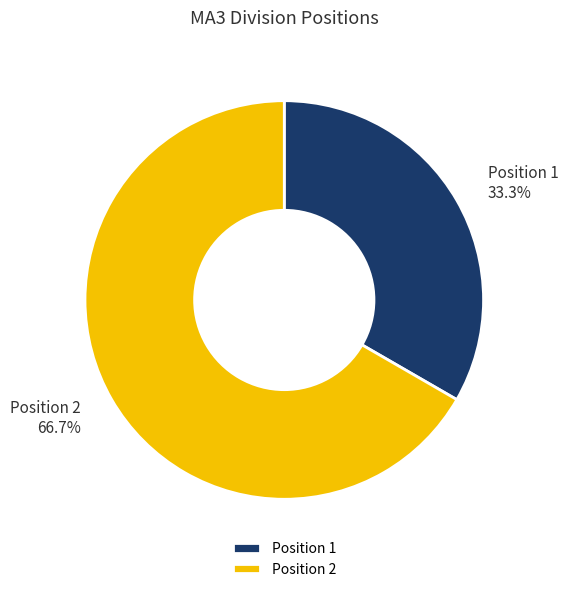

What is the ratio of the value at Position 1 to the value at Position 2?

0.5